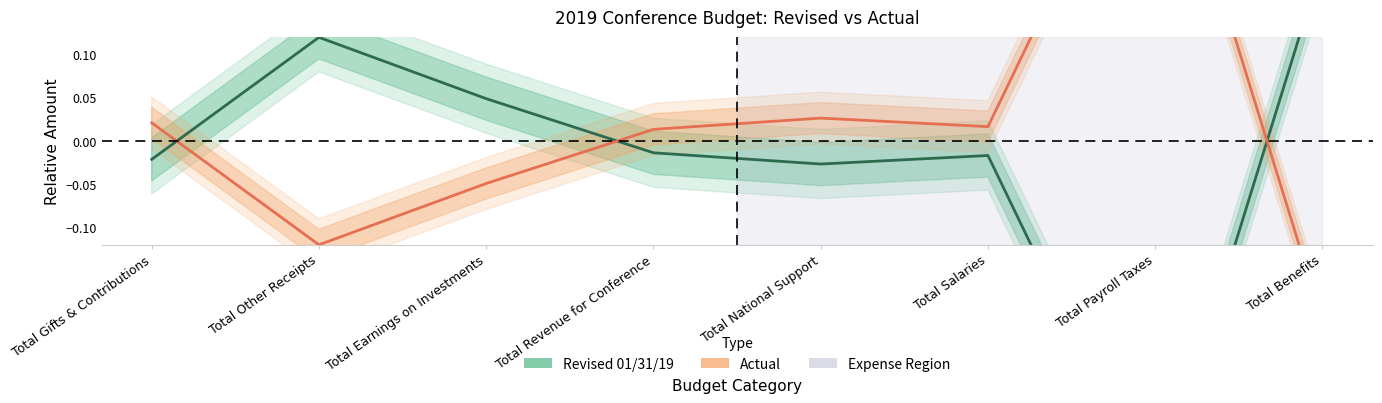

What is the sum of all Actual values?

0.1